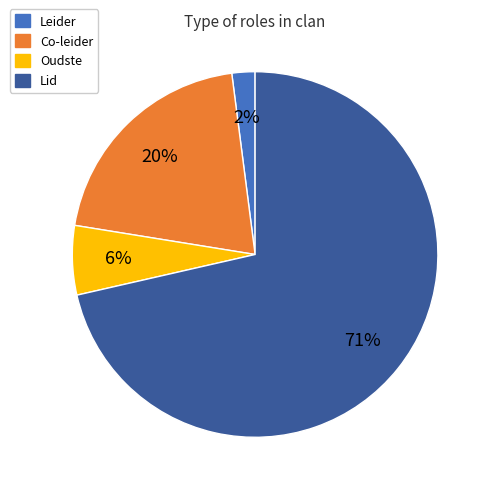

Which category has the smallest portion of the pie?

Leider